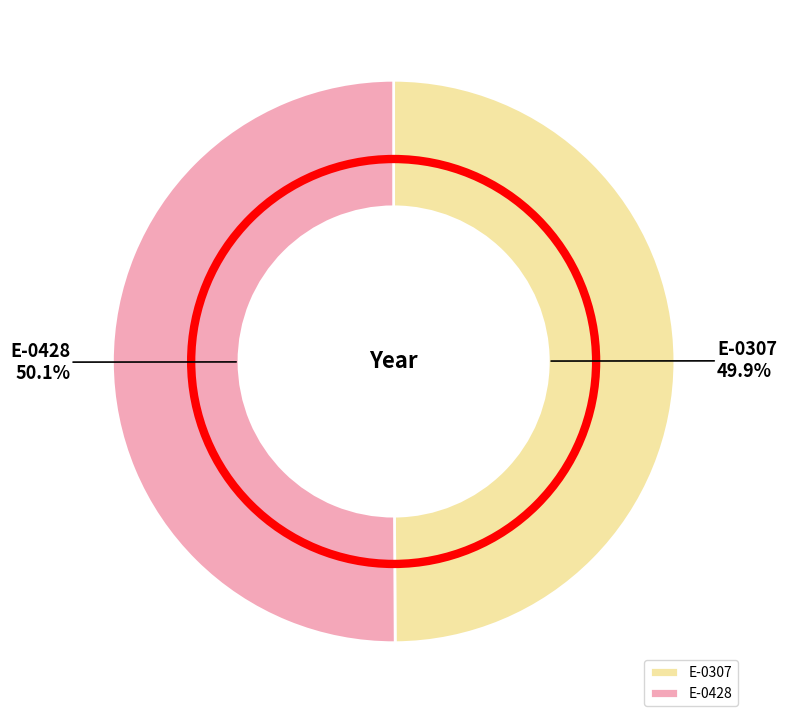

Approximately how many times larger is the value at E-0428 compared to E-0307?

1.0